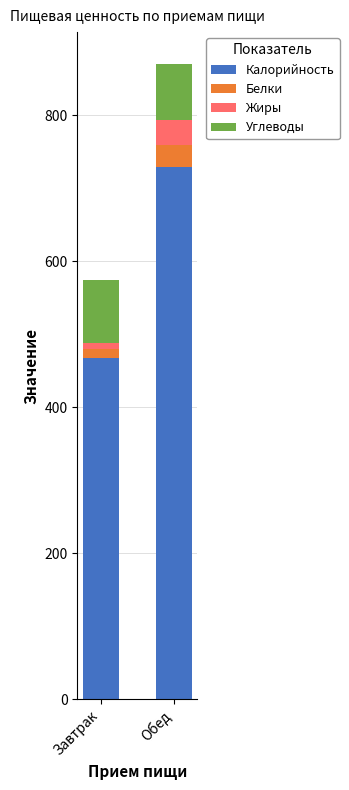

What is the difference between the maximum and minimum values in the Калорийность series?

261.8